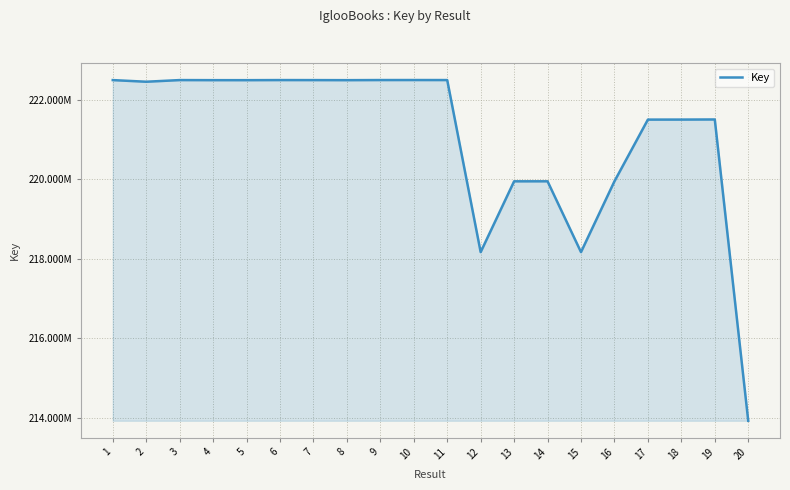

Does the chart have visible grid lines?

Yes